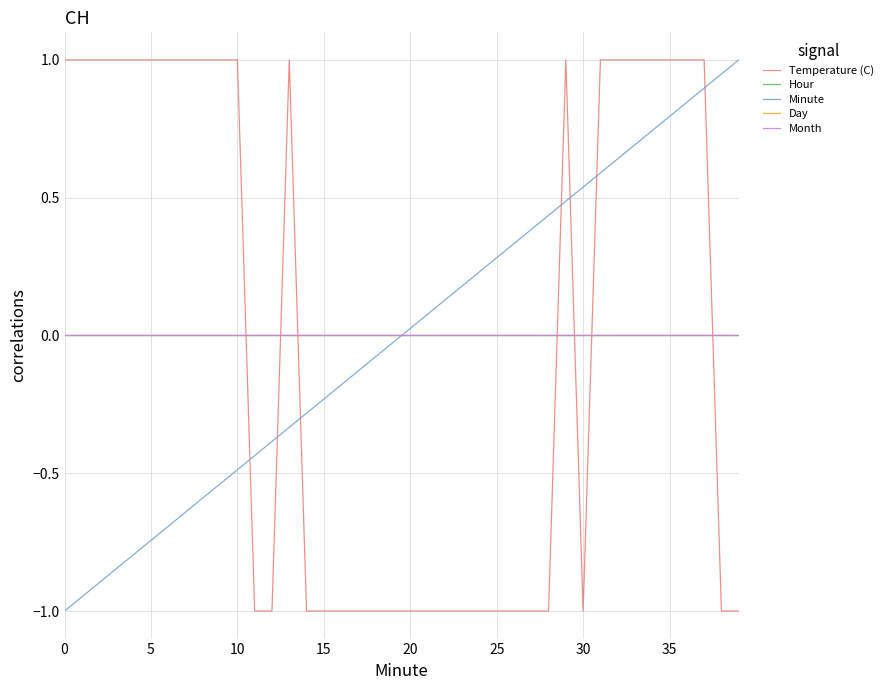

Does the chart have visible grid lines?

Yes